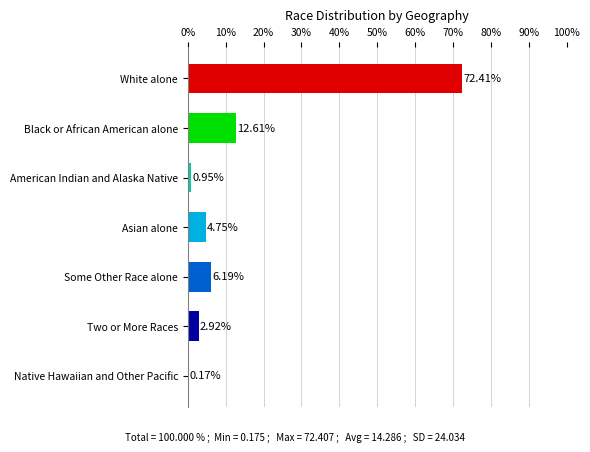

What is the sum of all values?

100.0